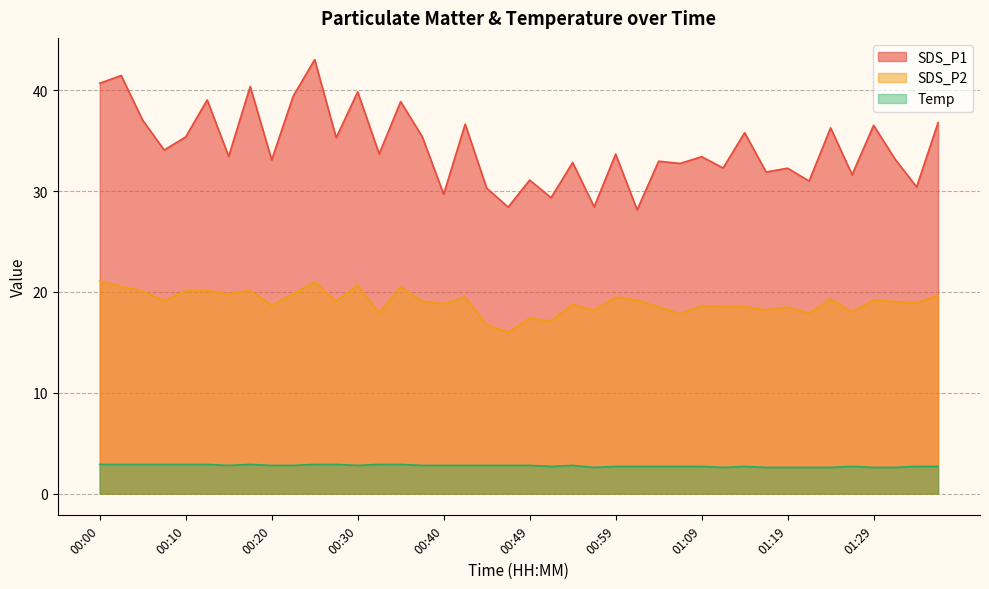

The value of Temp at 00:44 is 2.8. True or false?

True